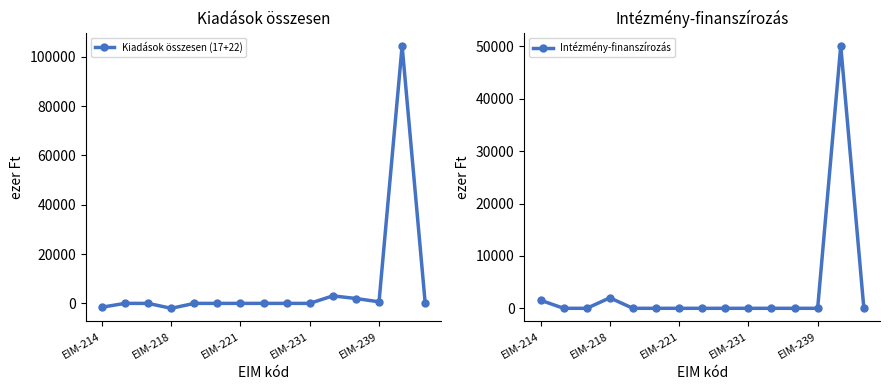

Which series has the largest total across all categories?

Kiadások összesen (17+22)